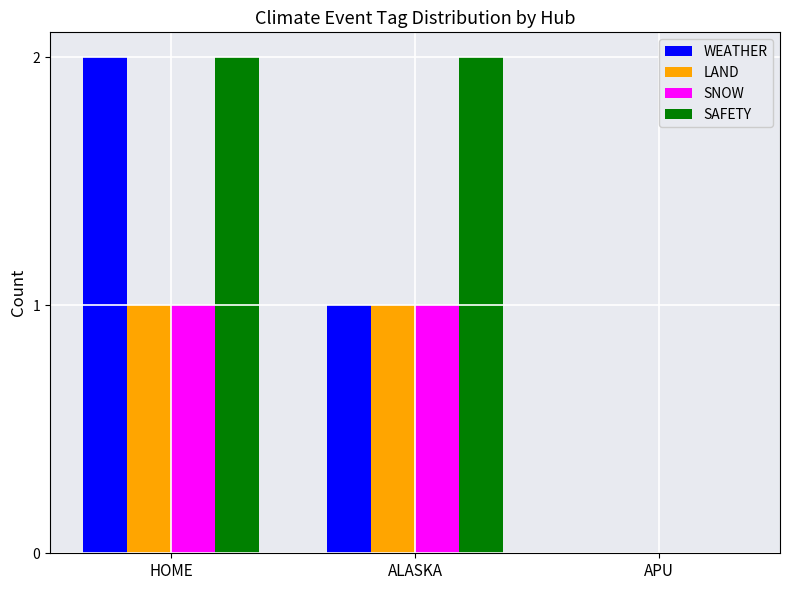

How many groups of bars are there?

3